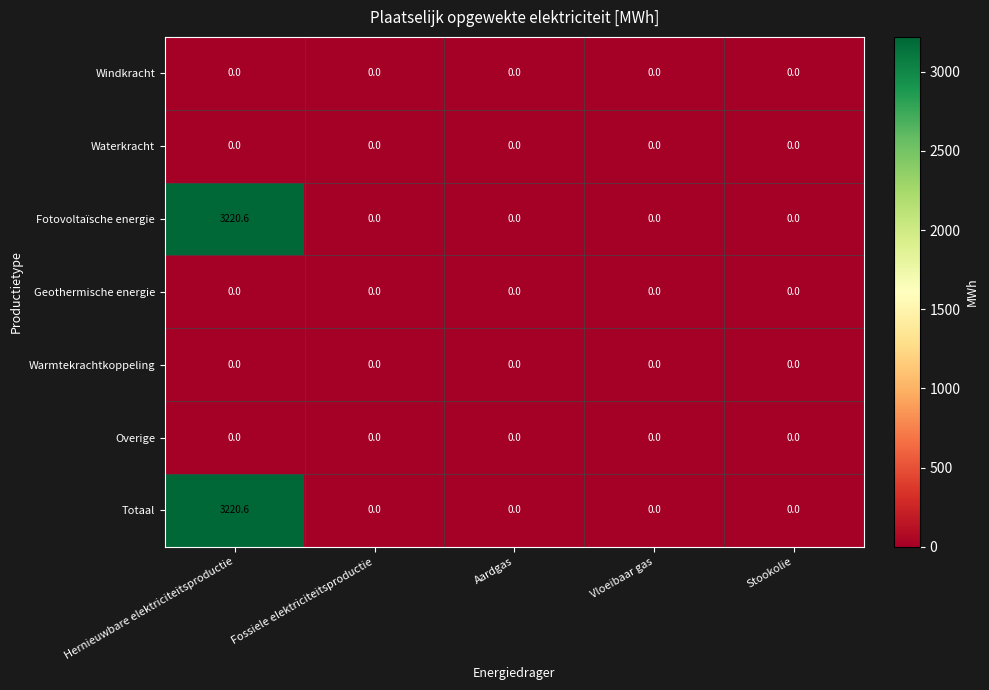

At which category is the sum across all series the highest?

Hernieuwbare elektriciteitsproductie